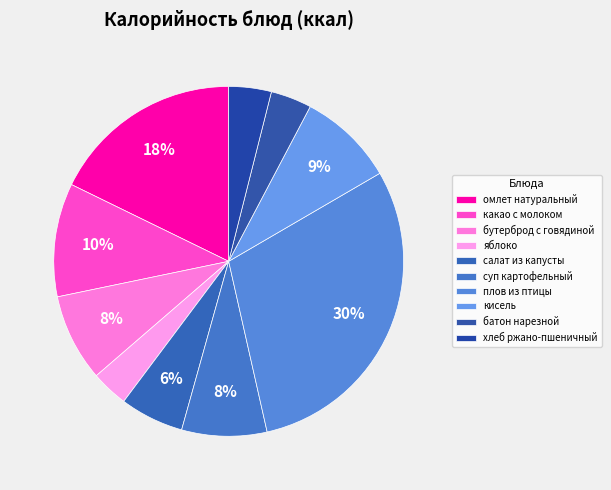

Count the number of slices in the pie.

10